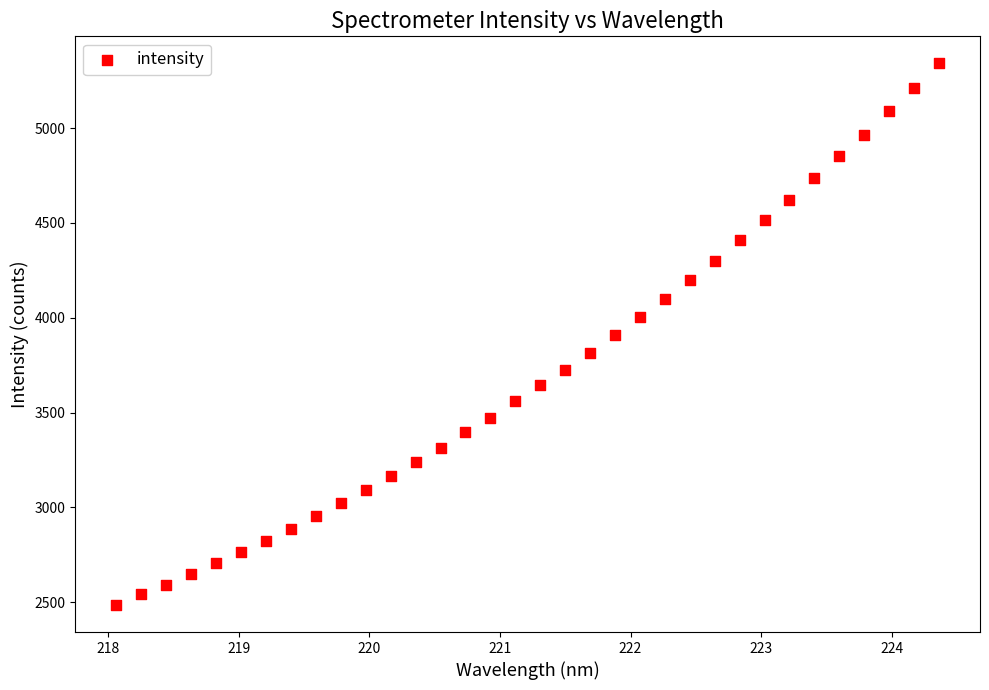

What is the range of X values (max minus min)?

6.3